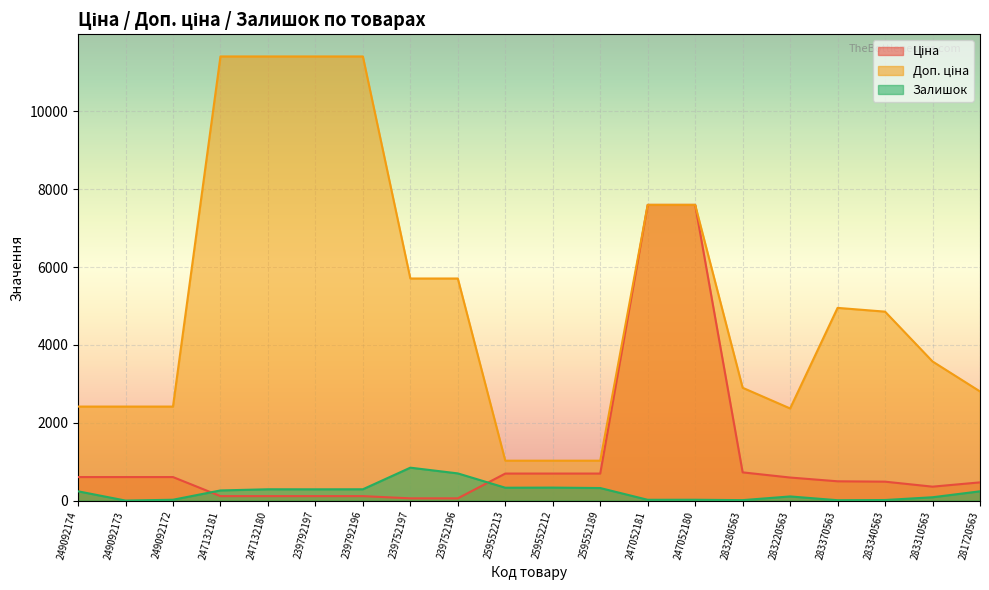

How many categories are shown in the chart?

20